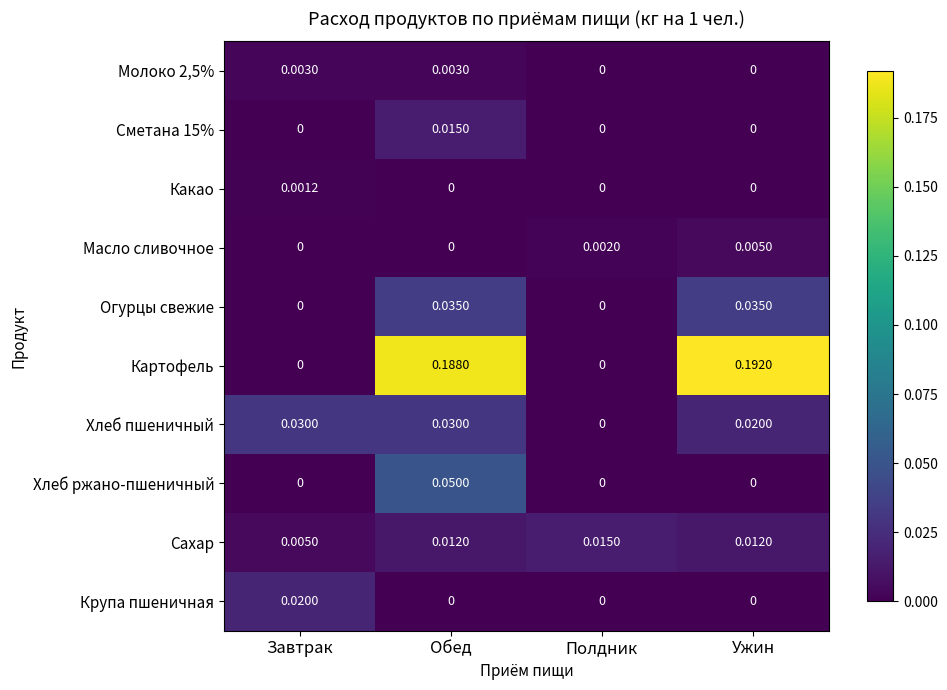

At which label does Крупа пшеничная reach its peak?

Завтрак